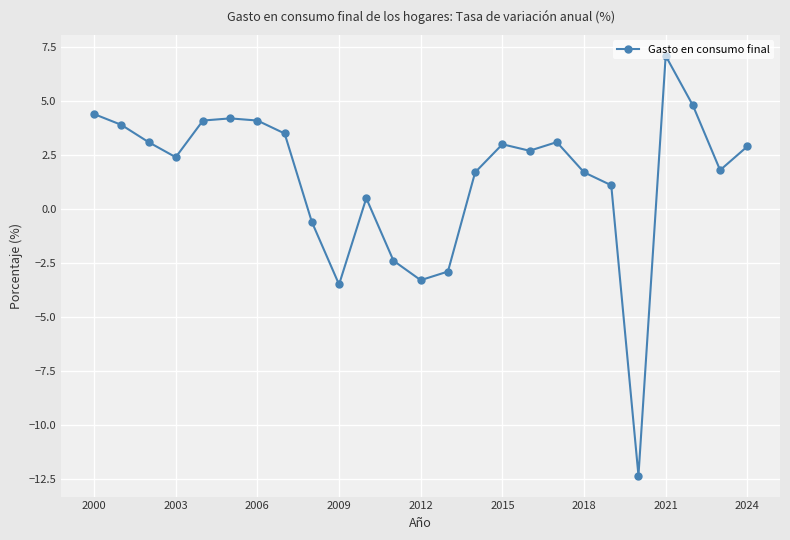

What is the average value?

1.4